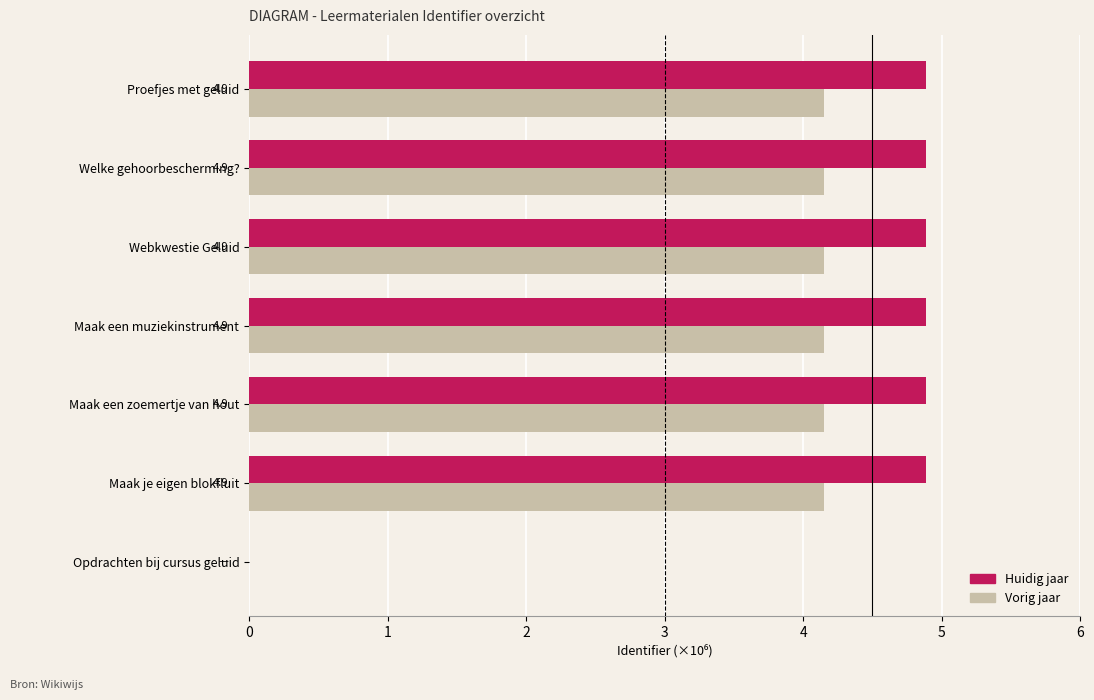

Is it true that Huidig jaar equals 2.8 at Proefjes met geluid?

False